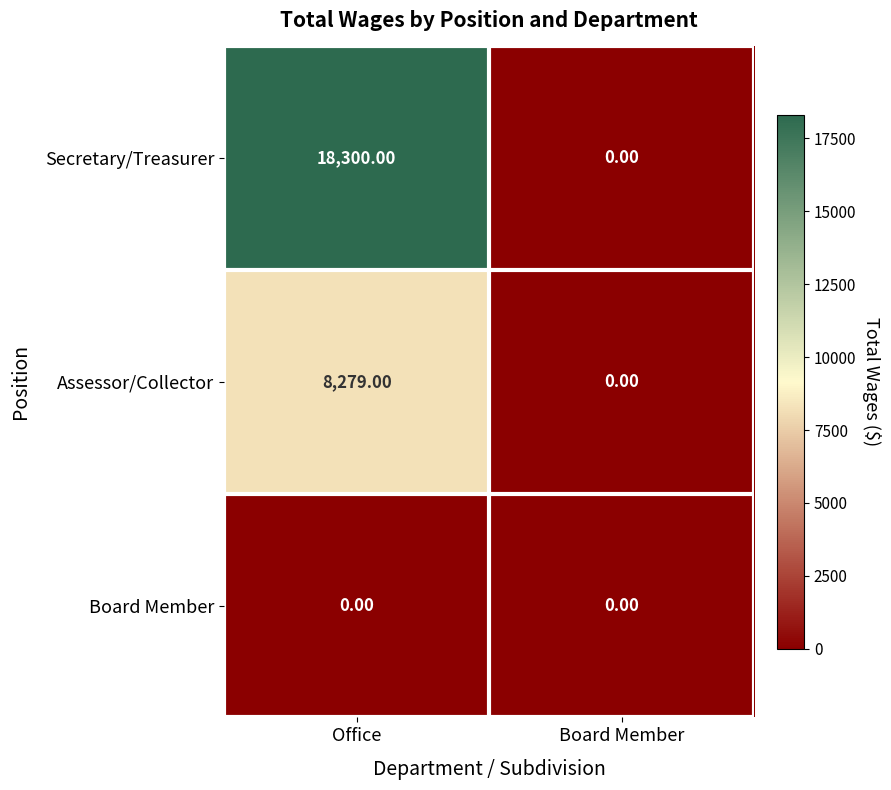

How many categories are shown in the chart?

2